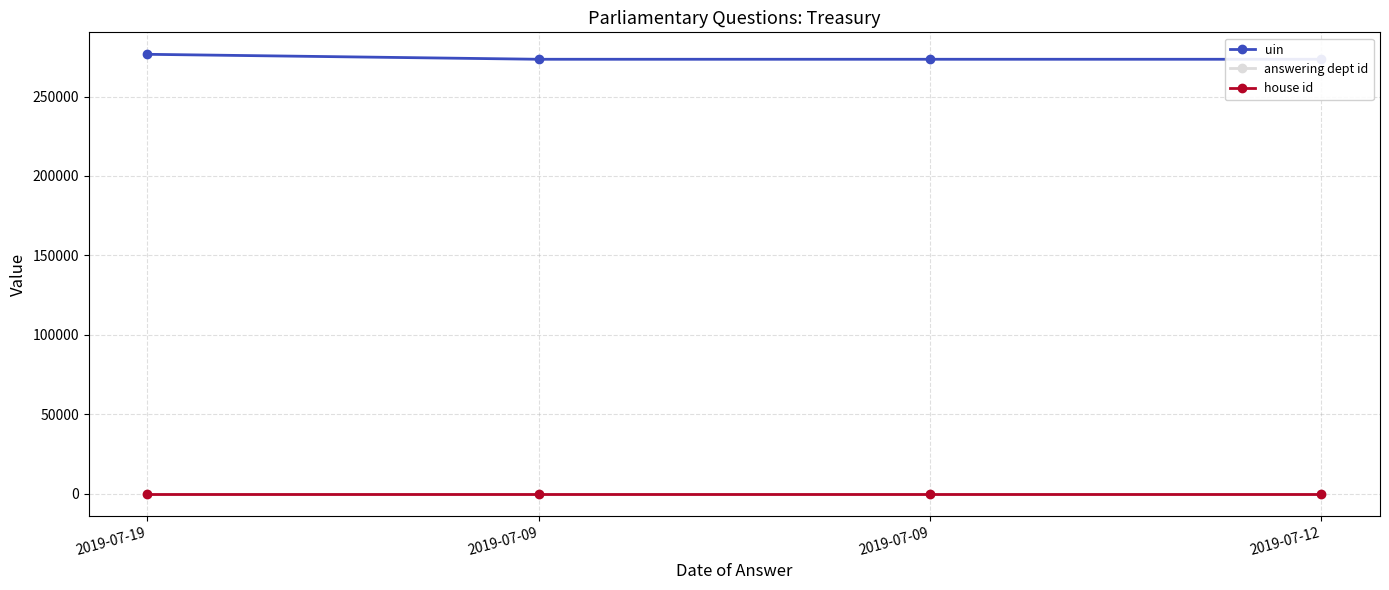

What is the smallest value displayed?

1